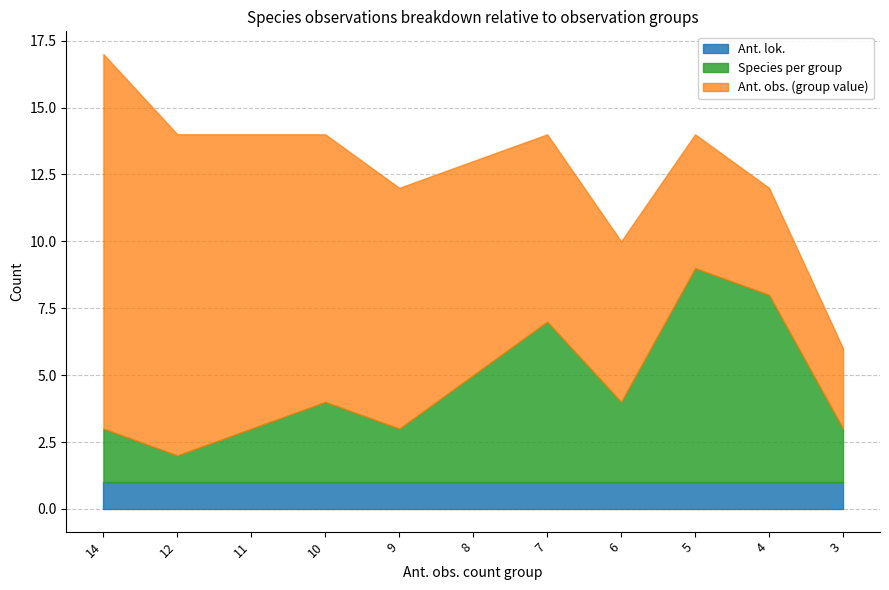

What is the maximum value shown in the chart?

14